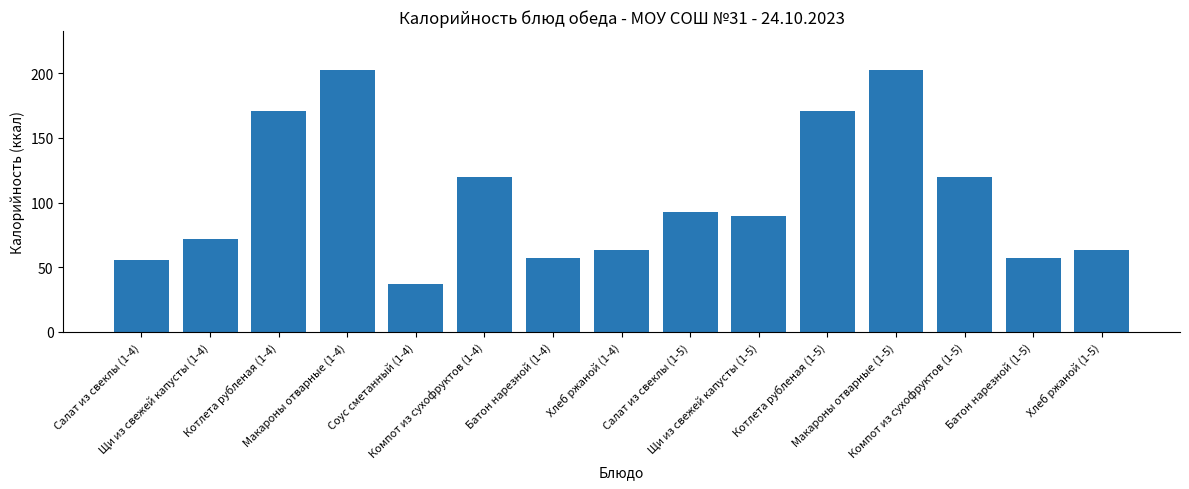

Between Щи из свежей капусты (1-4) and Макароны отварные (1-4), which is larger?

Макароны отварные (1-4)